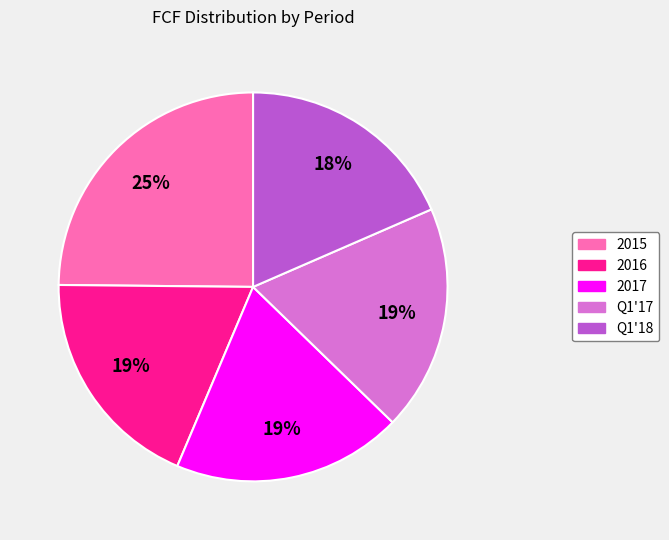

Count the number of slices in the pie.

5